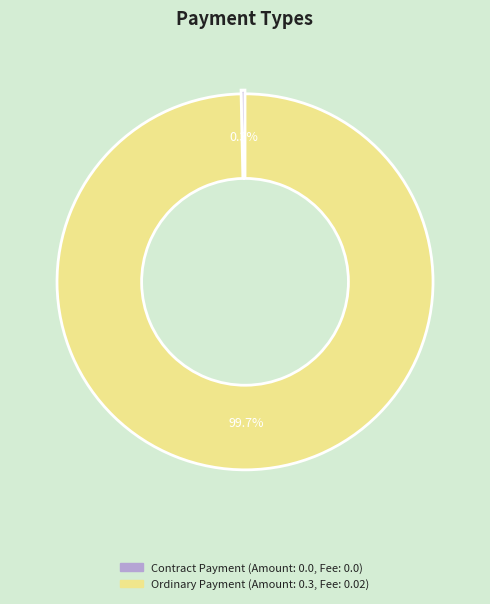

Is it true that Ordinary Payment is 88% of the pie?

False